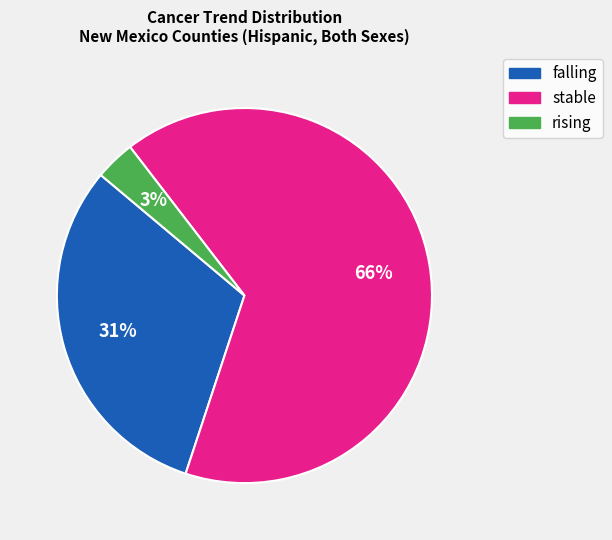

What is the ratio of the value at falling to the value at stable?

0.5